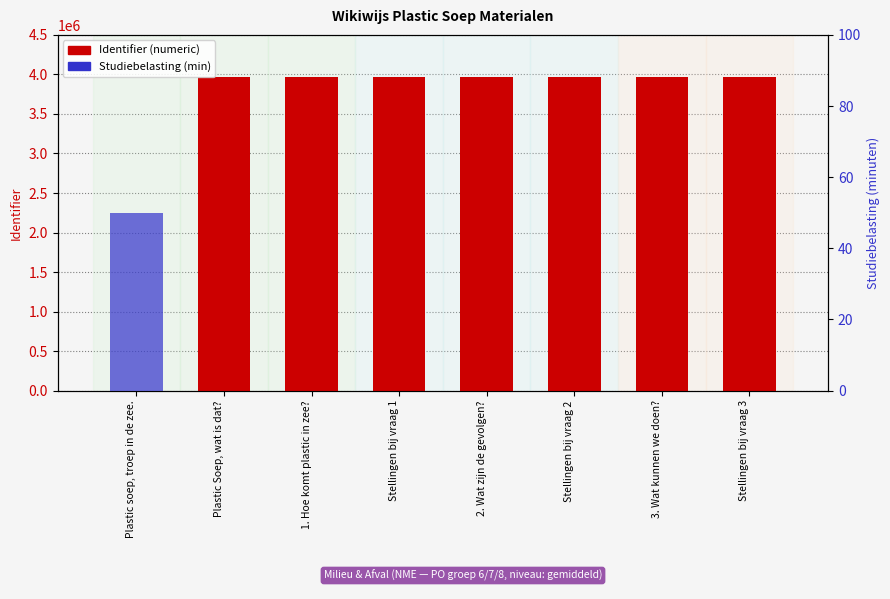

What is the total value across all series at Stellingen bij vraag 1?

3962922